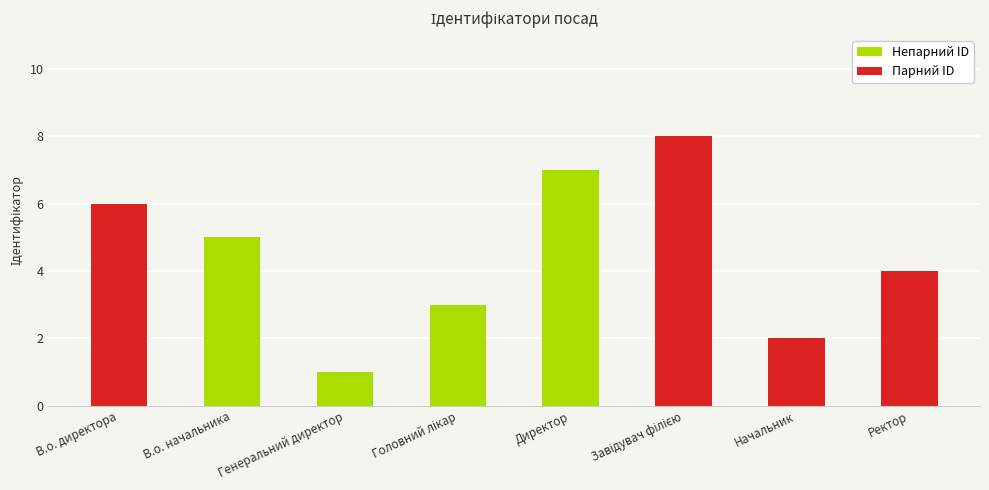

What is the value of the 6th bar from the left?

8